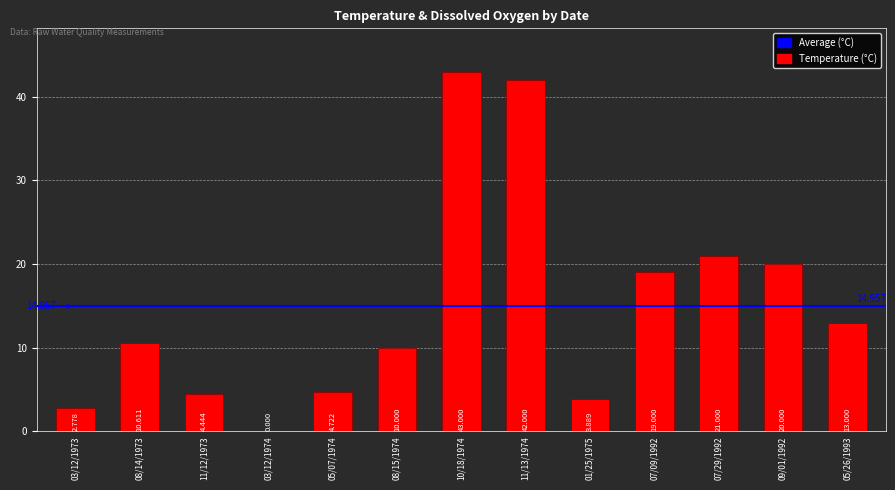

Between 03/12/1973 and 09/01/1992, which is larger?

09/01/1992